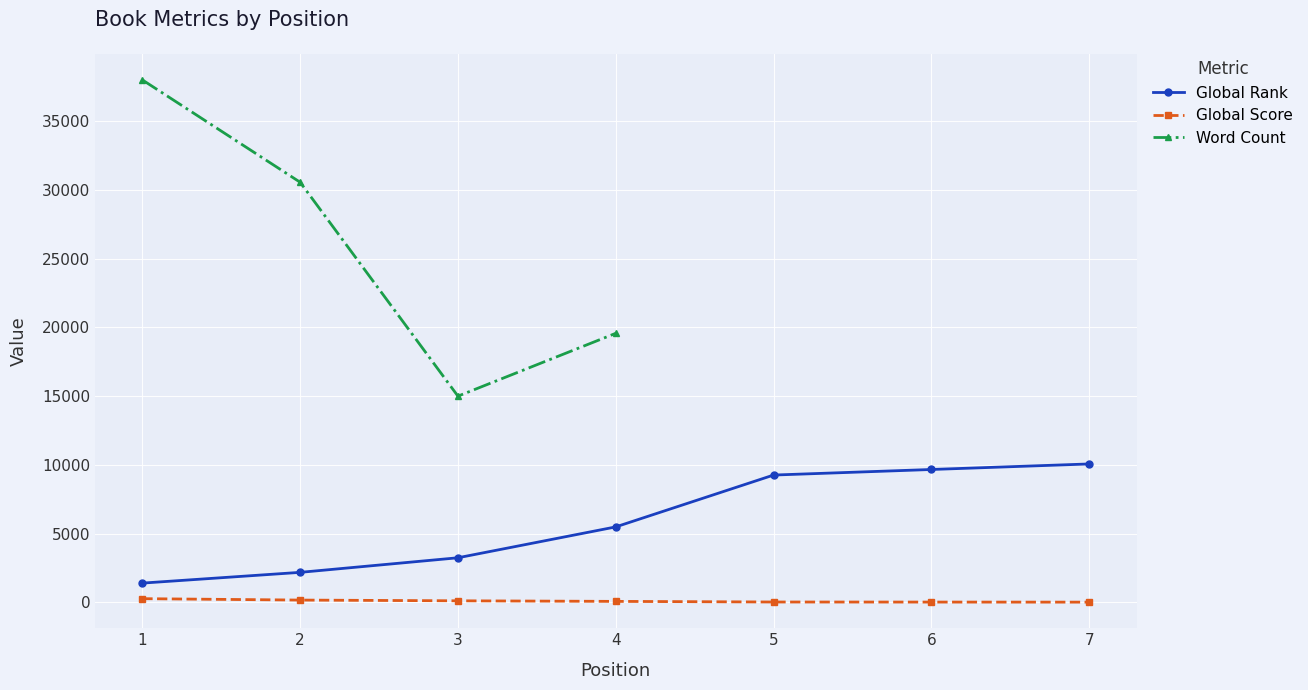

How many data points in Global Score are above 74?

3